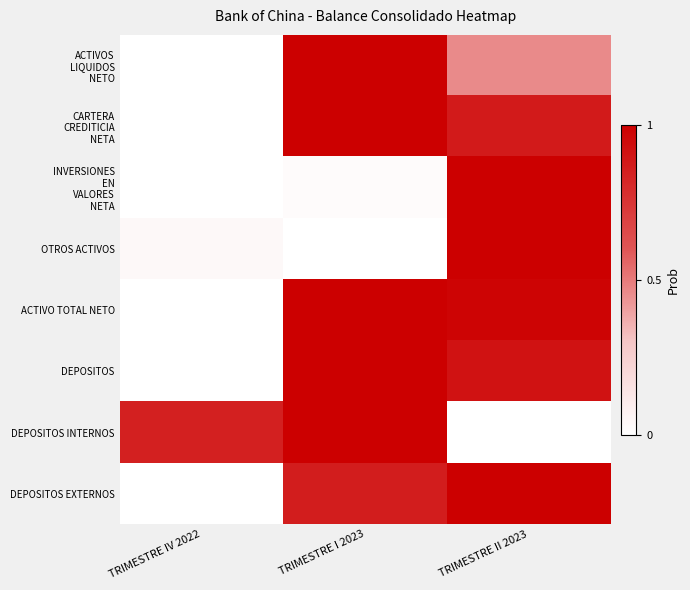

Which category has the lowest value across all series?

TRIMESTRE IV 2022